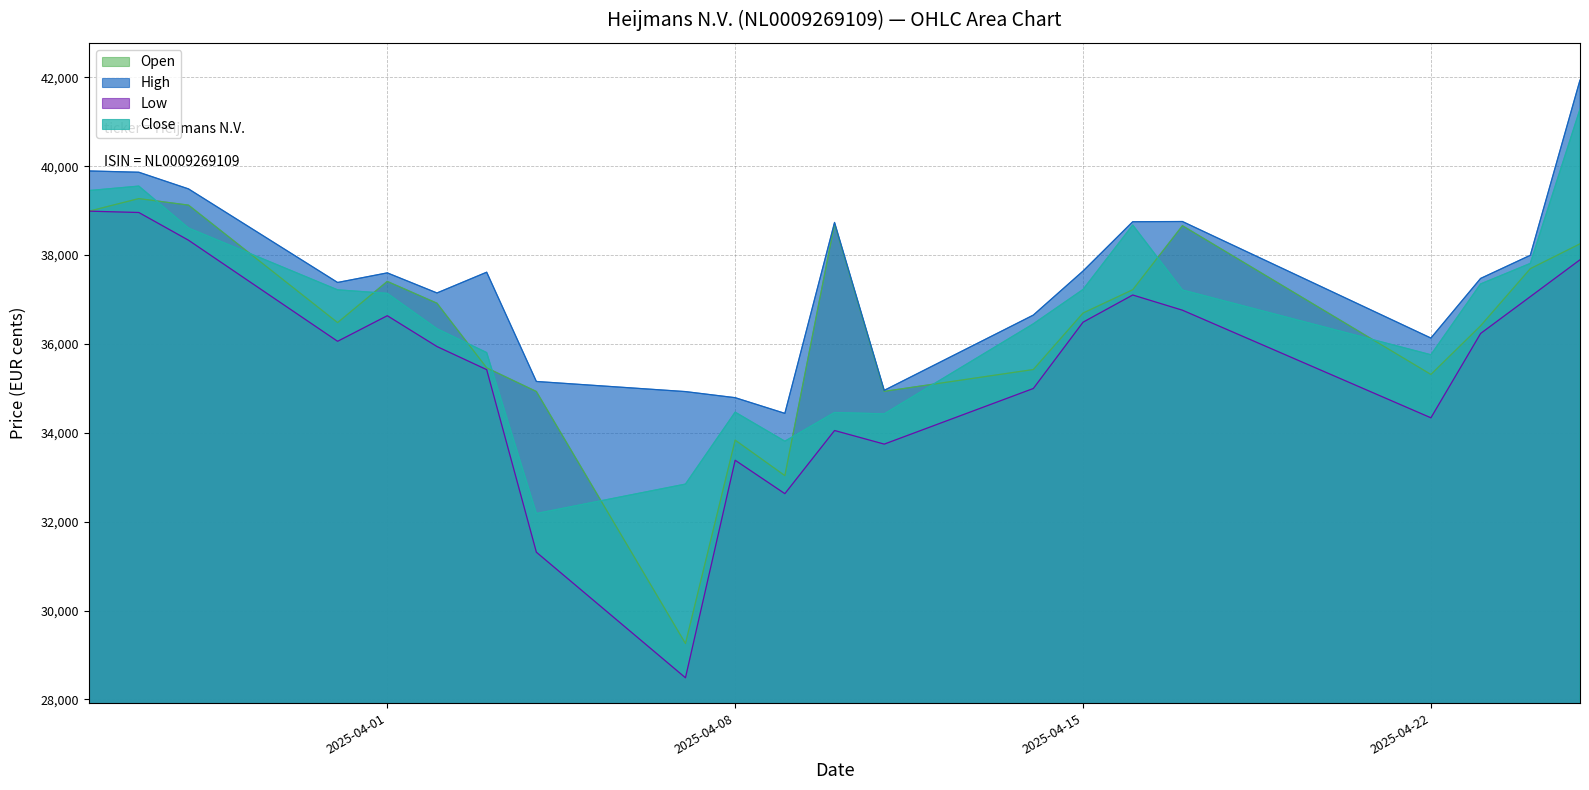

What are all the series names shown in the legend?

Open, High, Low, Close